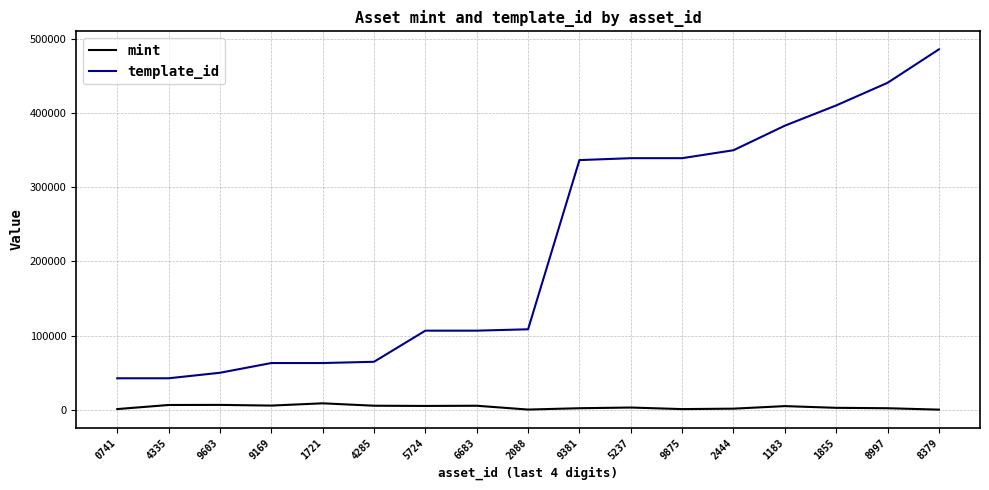

What is the difference between the maximum and minimum values in the template_id series?

443572